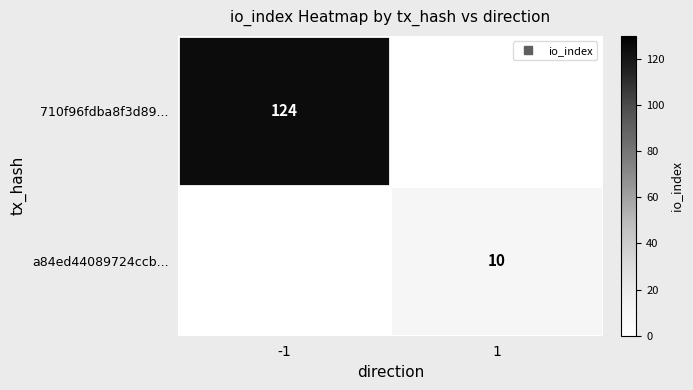

Count the number of data series in this chart.

2